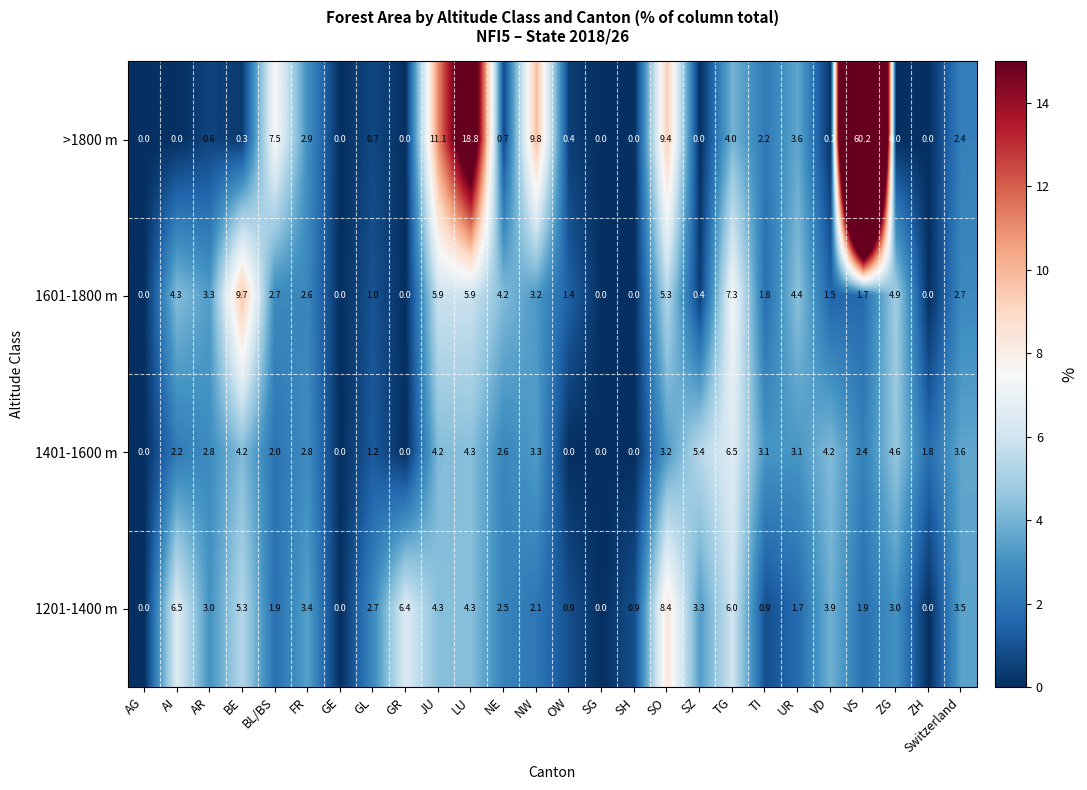

Rank the series at JU from highest to lowest value.

>1800 m, 1601-1800 m, 1201-1400 m, 1401-1600 m